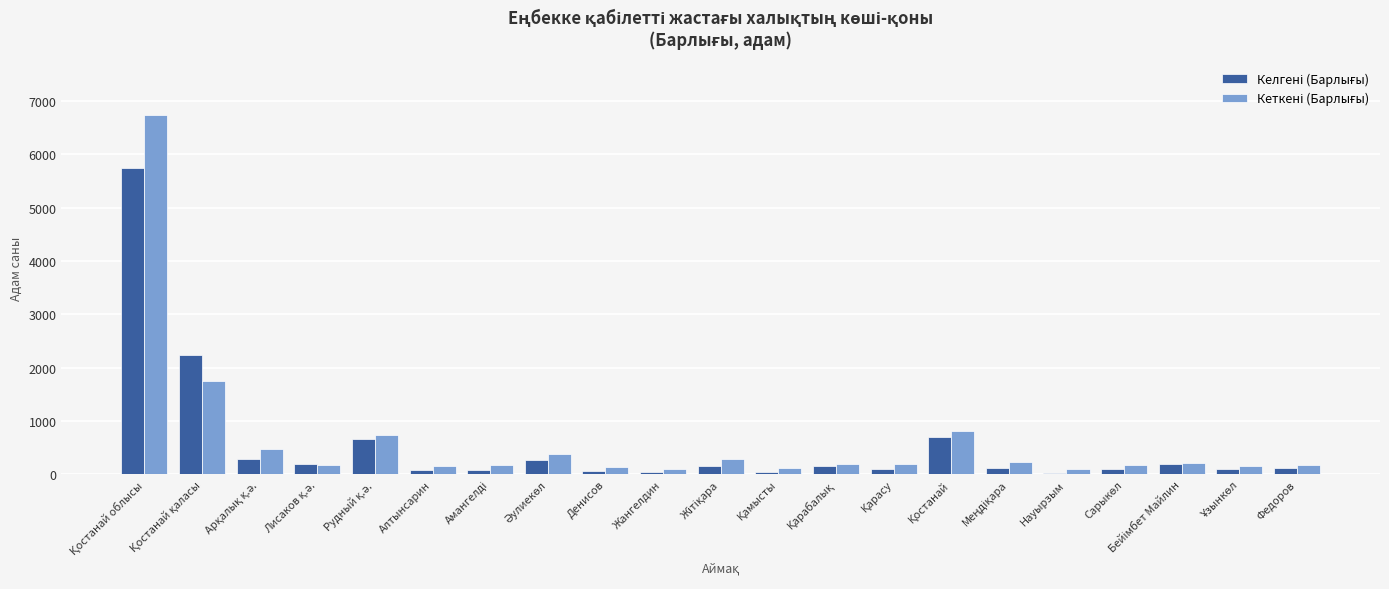

What is the difference between the maximum and minimum values in the Келгені (Барлығы) series?

5704